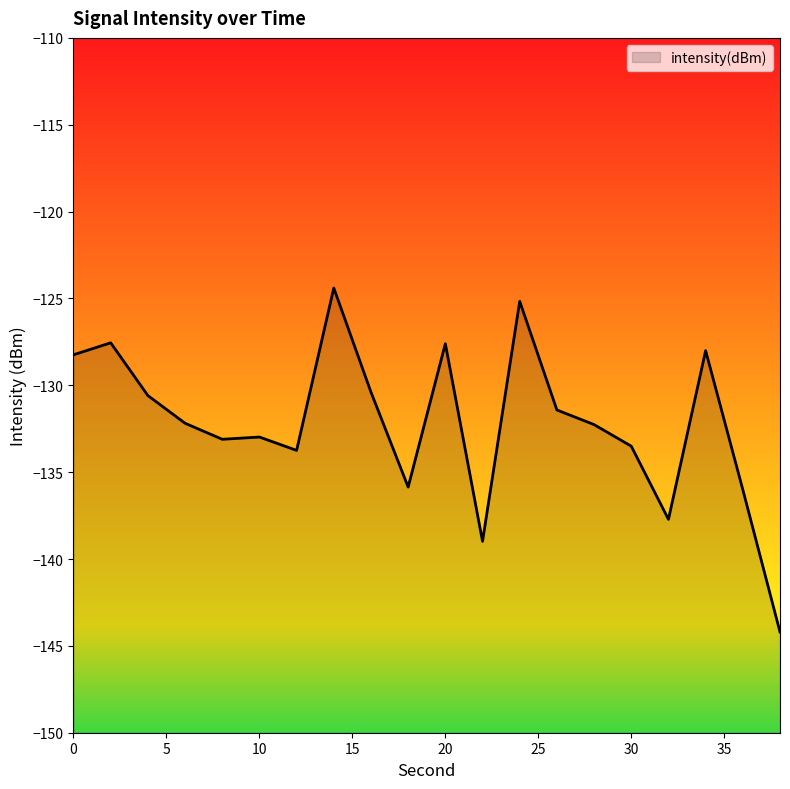

Reading left to right, list all the values displayed in this chart.

0=-128.2	2=-127.6	4=-130.6	6=-132.2	8=-133.1	10=-133.0	12=-133.7	14=-124.4	16=-130.4	18=-135.9	20=-127.6	22=-139.0	24=-125.2	26=-131.4	28=-132.3	30=-133.5	32=-137.7	34=-128.0	36=-136.0	38=-144.2